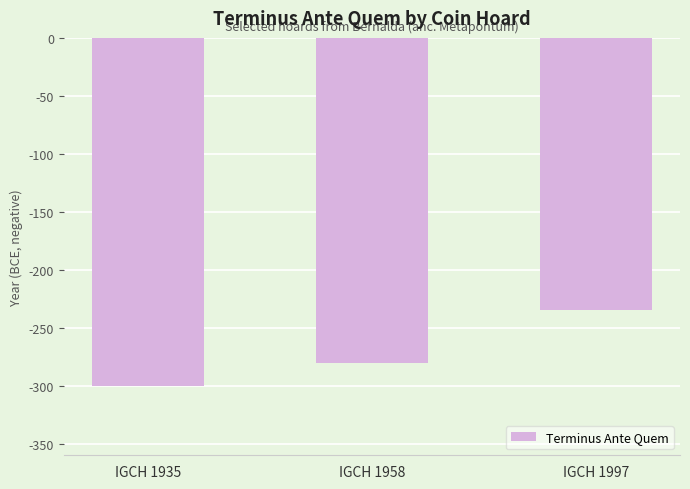

List the labels in order of value, smallest first.

IGCH 1935, IGCH 1958, IGCH 1997